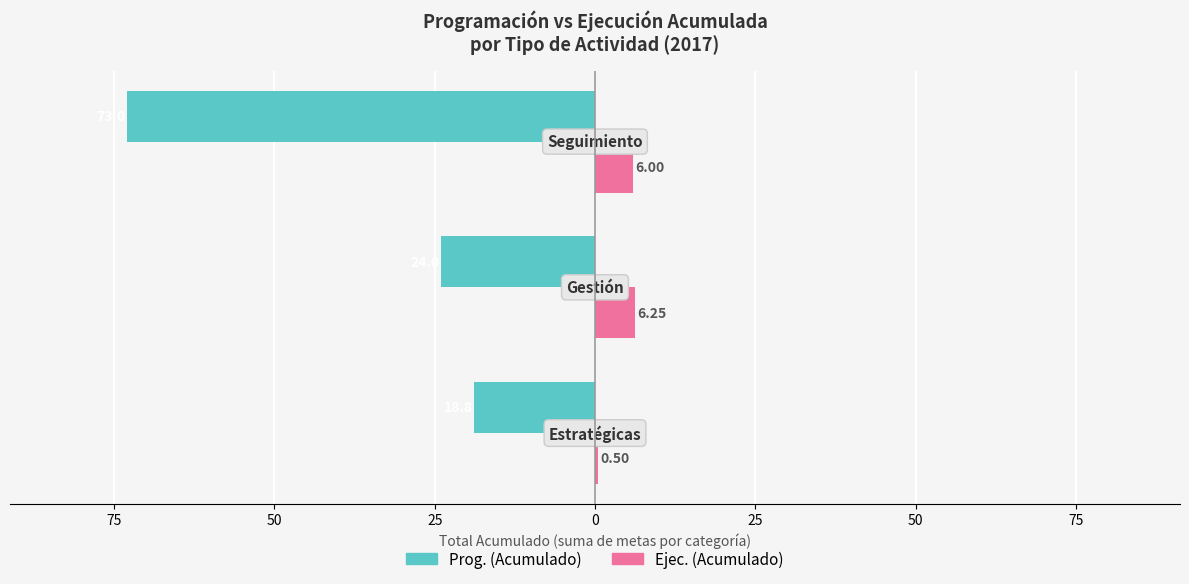

What are all the series names shown in the legend?

Prog. (Acumulado), Ejec. (Acumulado)